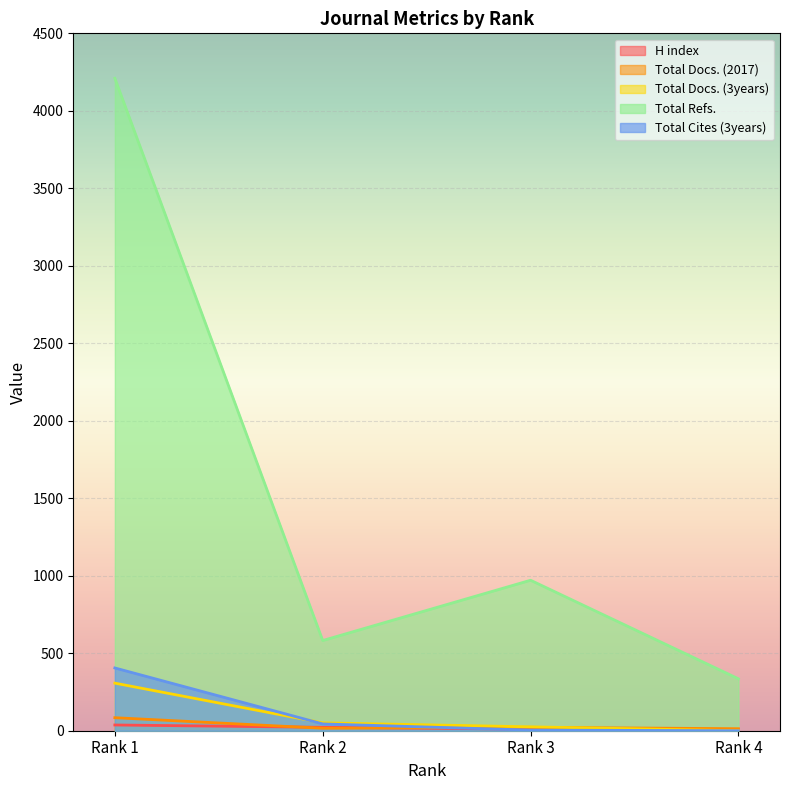

Between which two adjacent categories do Total Cites (3years) and Total Docs. (2017) first intersect?

Rank 2 and Rank 3